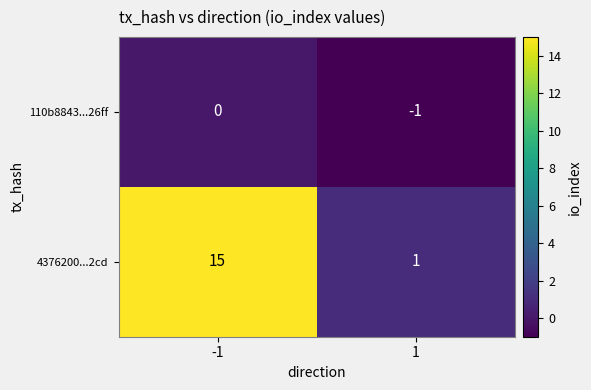

What is the difference between the highest and lowest values at -1?

15